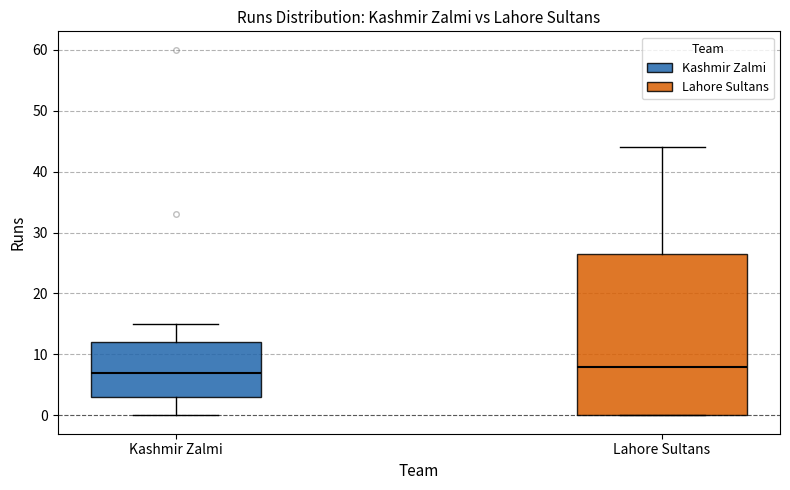

Where is the upper edge of the box for Lahore Sultans on the y-axis? The values are not printed on the chart, so give them approximately, as read against the axis.

27